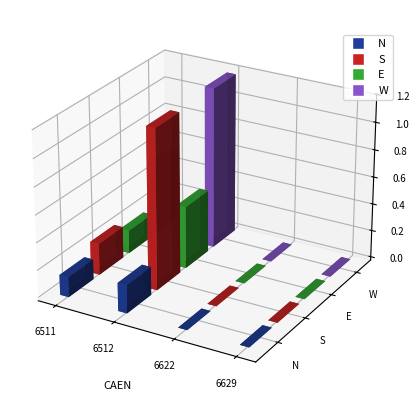

Which series has the largest range (max minus min)?

W